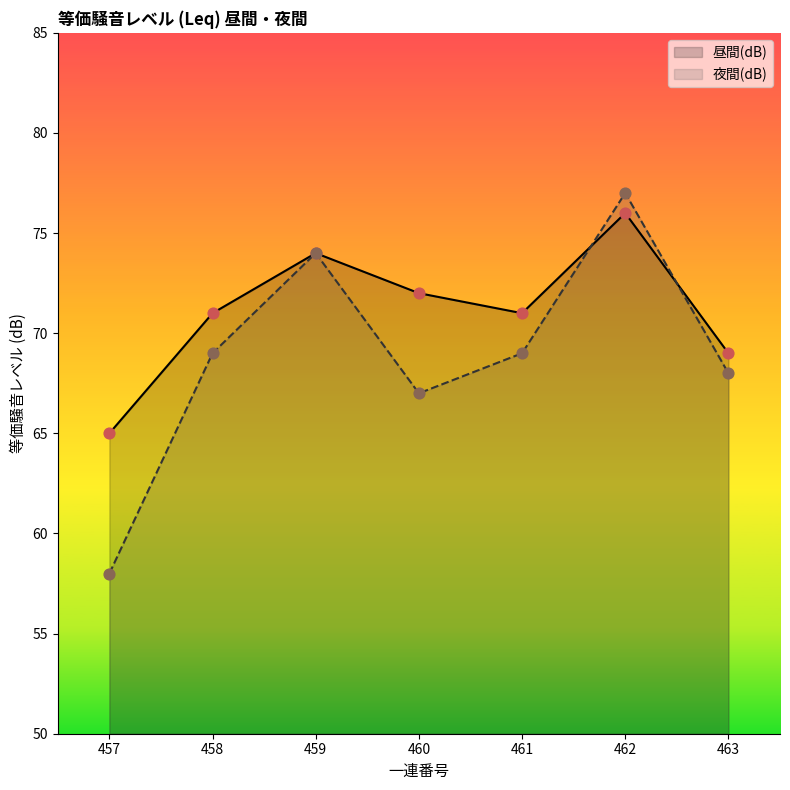

At which category is the sum across all series the highest?

462